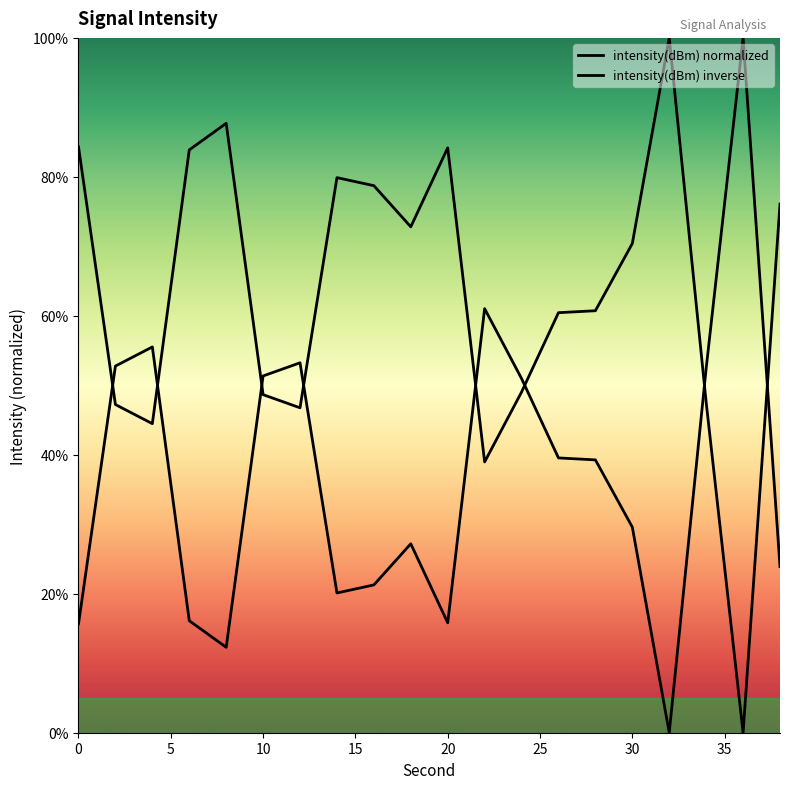

Rank the categories by value from lowest to highest.

36, 22, 4, 12, 2, 34, 10, 24, 26, 28, 30, 18, 38, 16, 14, 6, 20, 0, 8, 32